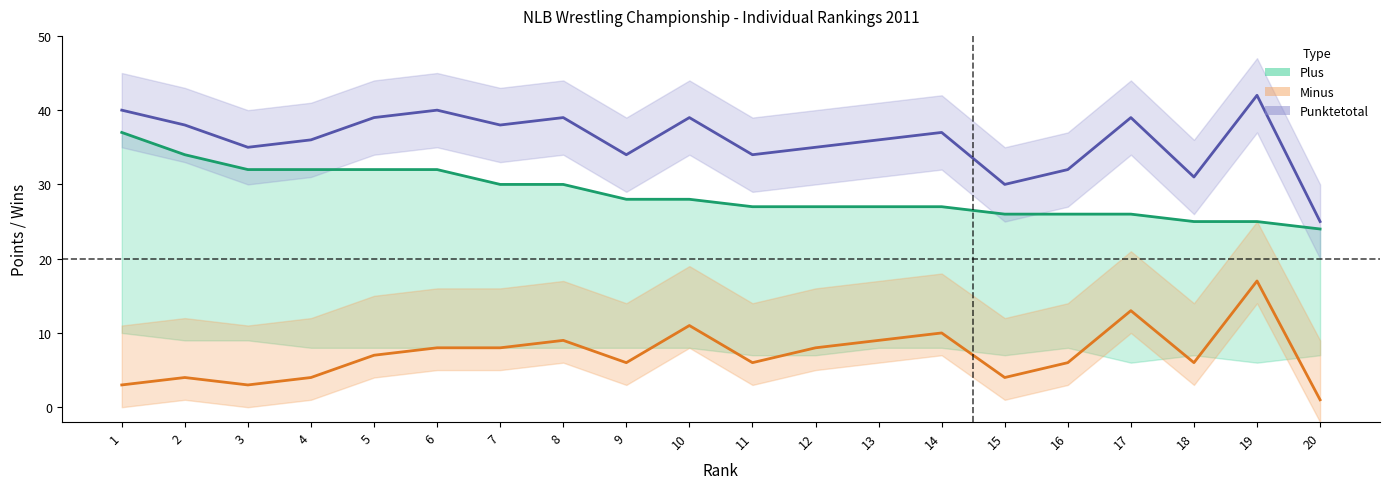

Rank the series by their average value, from highest to lowest.

Punktetotal, Plus, Minus